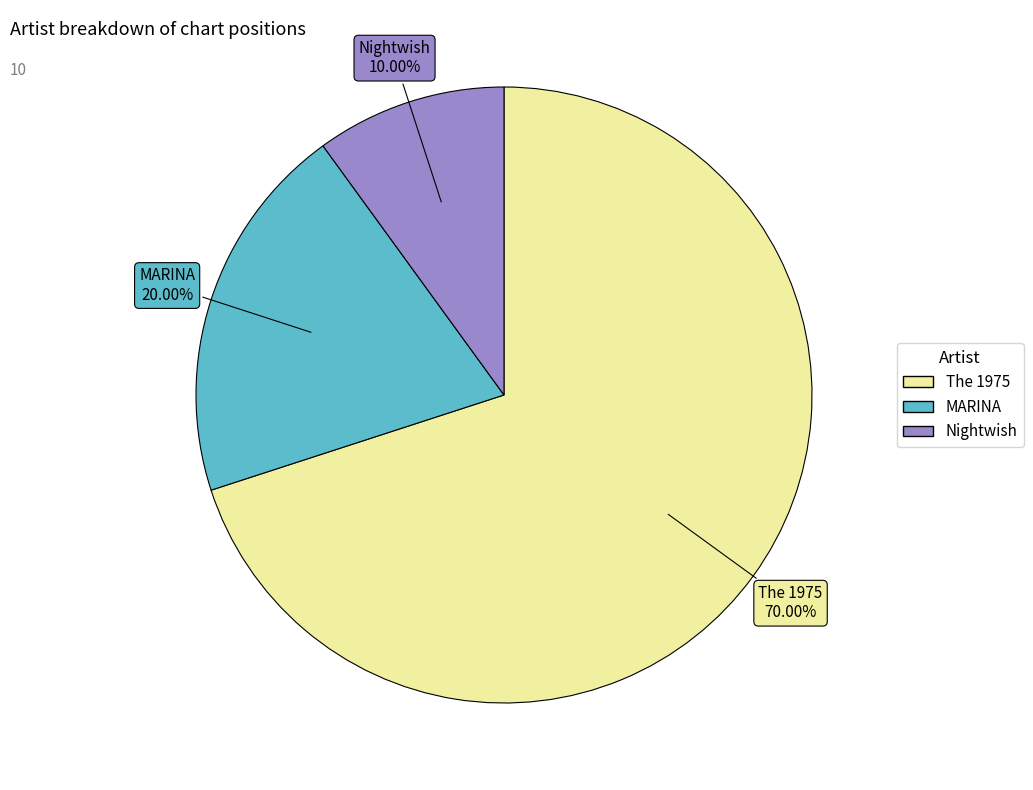

Do Nightwish and MARINA together represent more than half of the pie?

No